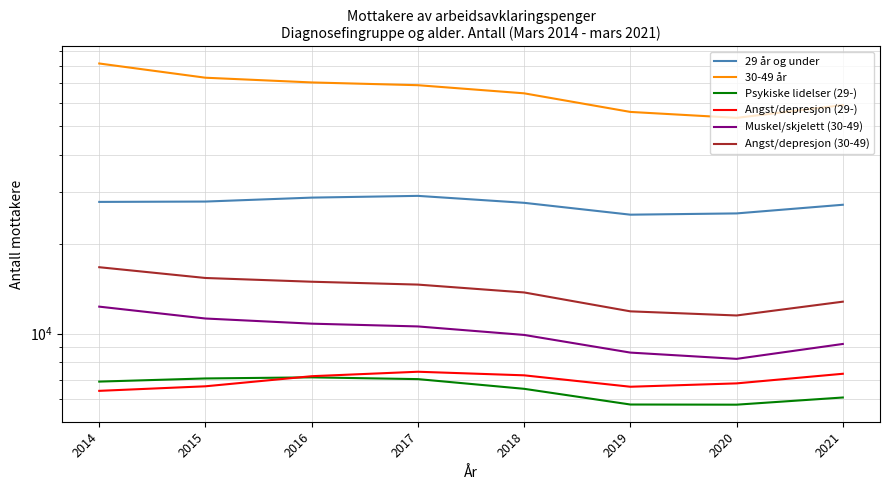

Reading left to right, what are all the values shown in this chart?

29 år og under: 27825	27900	28768	29160	27627	25198	25446	27215
30-49 år: 81507	72981	70356	68864	64655	55959	53438	59016
Psykiske lidelser (29-): 6894	7064	7125	7028	6518	5770	5763	6093
Angst/depresjon (29-): 6416	6647	7189	7442	7238	6624	6799	7326
Muskel/skjelett (30-49): 12338	11251	10810	10580	9904	8635	8225	9234
Angst/depresjon (30-49): 16757	15412	14971	14641	13775	11895	11520	12823